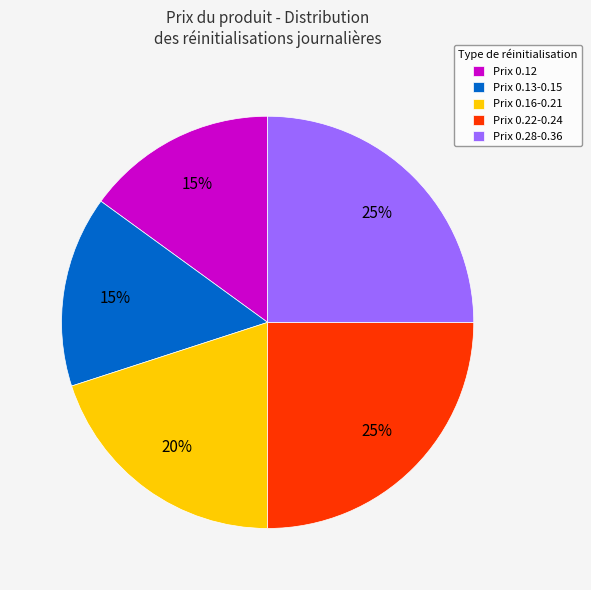

The Prix 0.28-0.36 slice represents 25% of the pie. True or false?

True